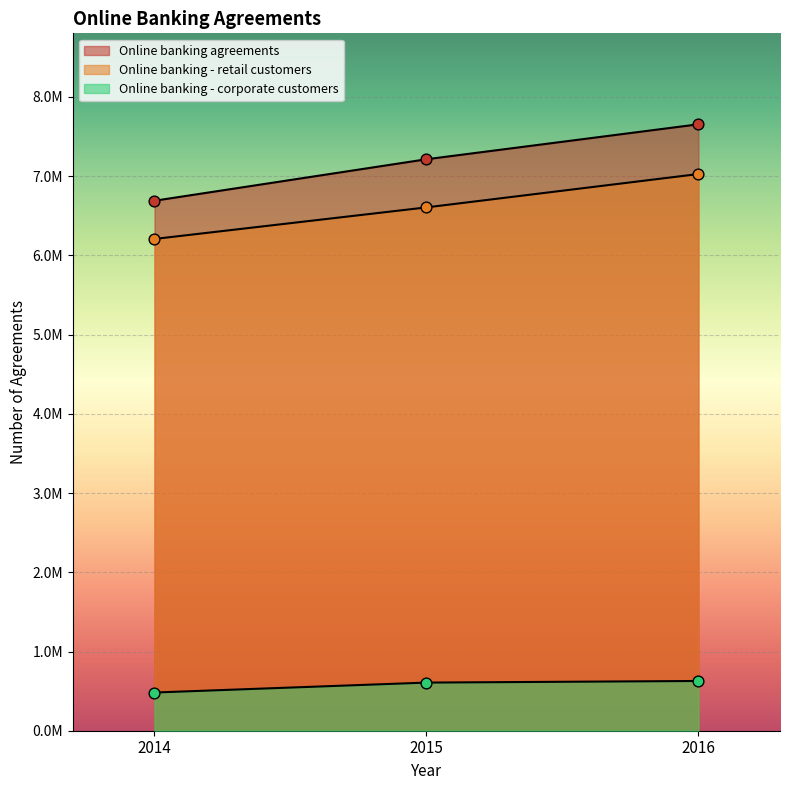

At which category is the sum across all series the highest?

2016